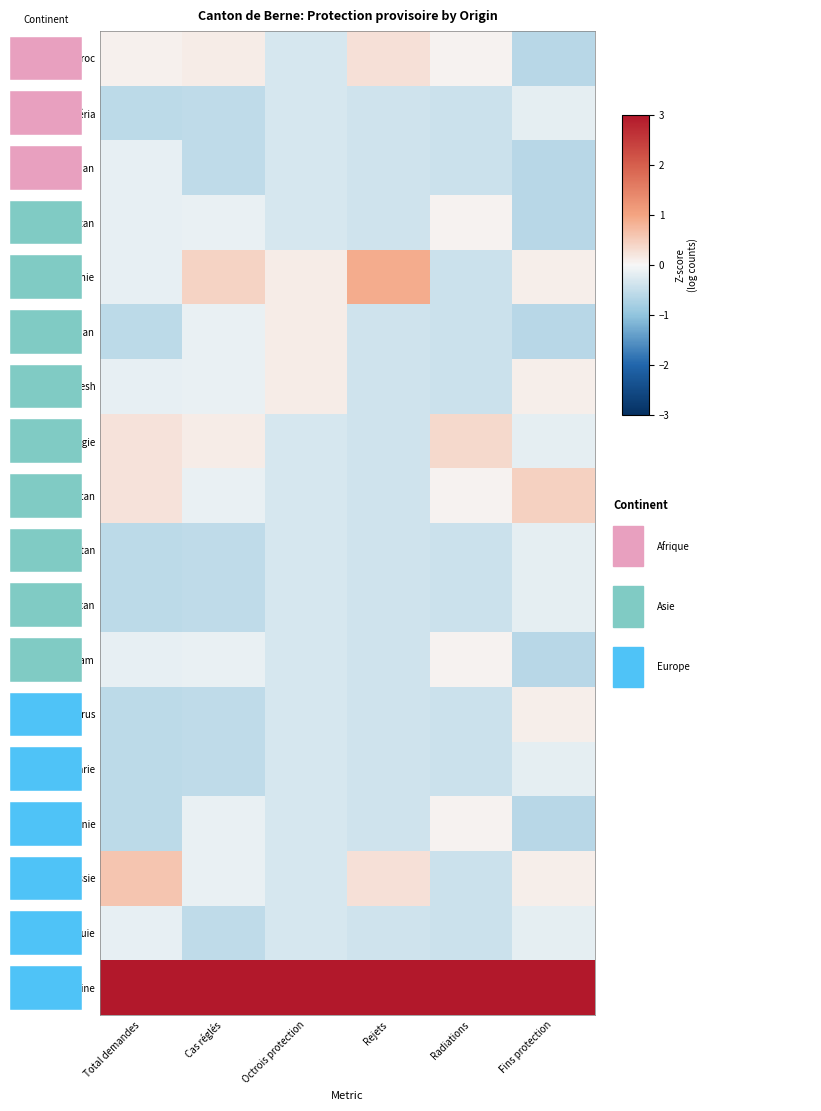

Reading left to right, extract all data points from this chart.

Maroc: Total demandes=0.1	Cas réglés=0.1	Octrois protection=-0.3	Rejets=0.3	Radiations=0.1	Fins protection=-0.6
Nigéria: Total demandes=-0.6	Cas réglés=-0.5	Octrois protection=-0.3	Rejets=-0.4	Radiations=-0.4	Fins protection=-0.2
Soudan: Total demandes=-0.2	Cas réglés=-0.5	Octrois protection=-0.3	Rejets=-0.4	Radiations=-0.4	Fins protection=-0.6
Afghanistan: Total demandes=-0.2	Cas réglés=-0.1	Octrois protection=-0.3	Rejets=-0.4	Radiations=0.1	Fins protection=-0.6
Arménie: Total demandes=-0.2	Cas réglés=0.4	Octrois protection=0.1	Rejets=0.9	Radiations=-0.4	Fins protection=0.1
Azerbaïdjan: Total demandes=-0.6	Cas réglés=-0.1	Octrois protection=0.1	Rejets=-0.4	Radiations=-0.4	Fins protection=-0.6
Bangladesh: Total demandes=-0.2	Cas réglés=-0.1	Octrois protection=0.1	Rejets=-0.4	Radiations=-0.4	Fins protection=0.1
Géorgie: Total demandes=0.3	Cas réglés=0.1	Octrois protection=-0.3	Rejets=-0.4	Radiations=0.4	Fins protection=-0.2
Ouzbékistan: Total demandes=0.3	Cas réglés=-0.1	Octrois protection=-0.3	Rejets=-0.4	Radiations=0.1	Fins protection=0.4
Pakistan: Total demandes=-0.6	Cas réglés=-0.5	Octrois protection=-0.3	Rejets=-0.4	Radiations=-0.4	Fins protection=-0.2
Tadjikistan: Total demandes=-0.6	Cas réglés=-0.5	Octrois protection=-0.3	Rejets=-0.4	Radiations=-0.4	Fins protection=-0.2
Vietnam: Total demandes=-0.2	Cas réglés=-0.1	Octrois protection=-0.3	Rejets=-0.4	Radiations=0.1	Fins protection=-0.6
Bélarus: Total demandes=-0.6	Cas réglés=-0.5	Octrois protection=-0.3	Rejets=-0.4	Radiations=-0.4	Fins protection=0.1
Bulgarie: Total demandes=-0.6	Cas réglés=-0.5	Octrois protection=-0.3	Rejets=-0.4	Radiations=-0.4	Fins protection=-0.2
Roumanie: Total demandes=-0.6	Cas réglés=-0.1	Octrois protection=-0.3	Rejets=-0.4	Radiations=0.1	Fins protection=-0.6
Russie: Total demandes=0.6	Cas réglés=-0.1	Octrois protection=-0.3	Rejets=0.3	Radiations=-0.4	Fins protection=0.1
Turquie: Total demandes=-0.2	Cas réglés=-0.5	Octrois protection=-0.3	Rejets=-0.4	Radiations=-0.4	Fins protection=-0.2
Ukraine: Total demandes=3.9	Cas réglés=4.0	Octrois protection=4.1	Rejets=3.9	Radiations=4.0	Fins protection=3.9